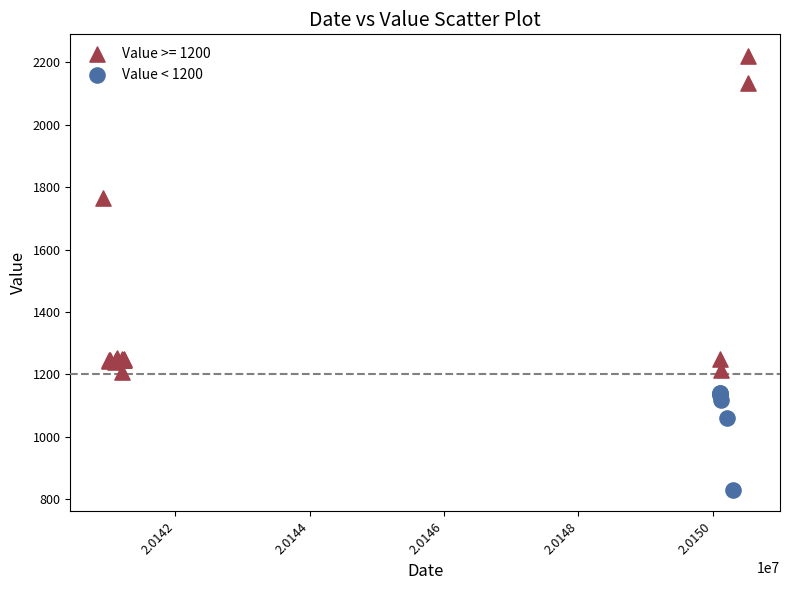

Which series contains the highest Y value?

Value >= 1200